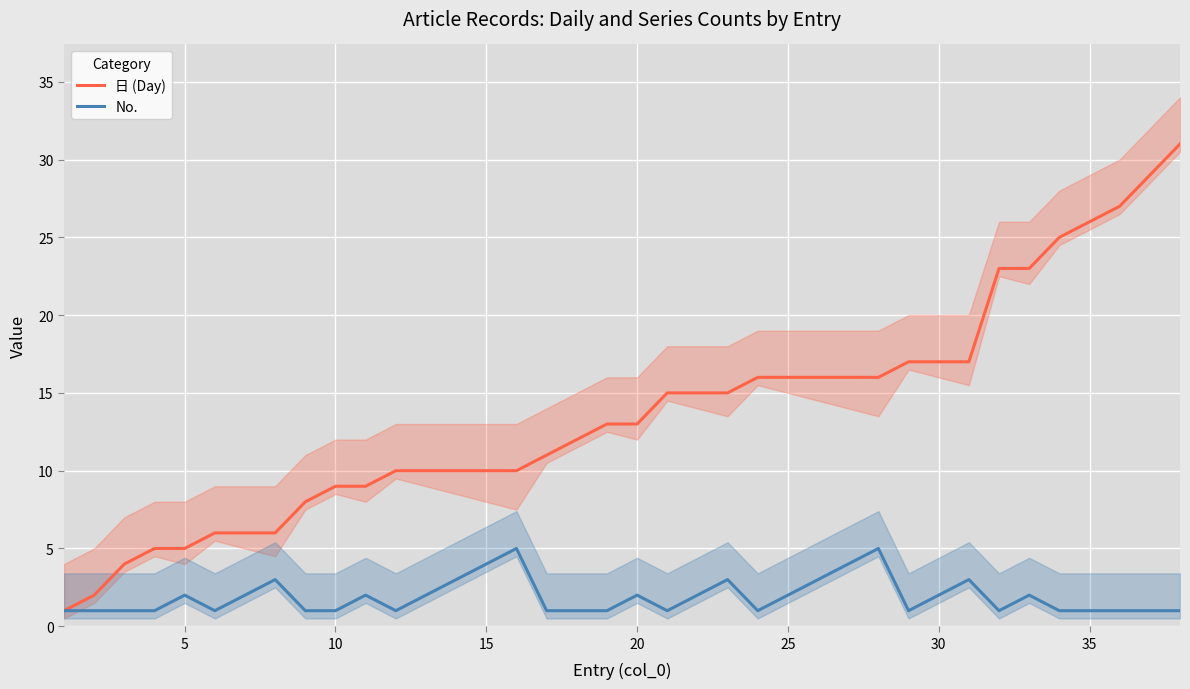

The value of No. at 15 is 4. True or false?

True